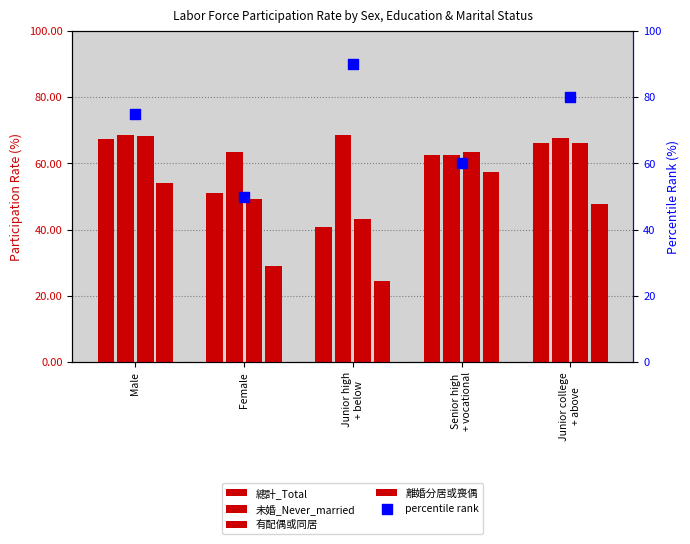

What is the total value across all series at Female?

242.9